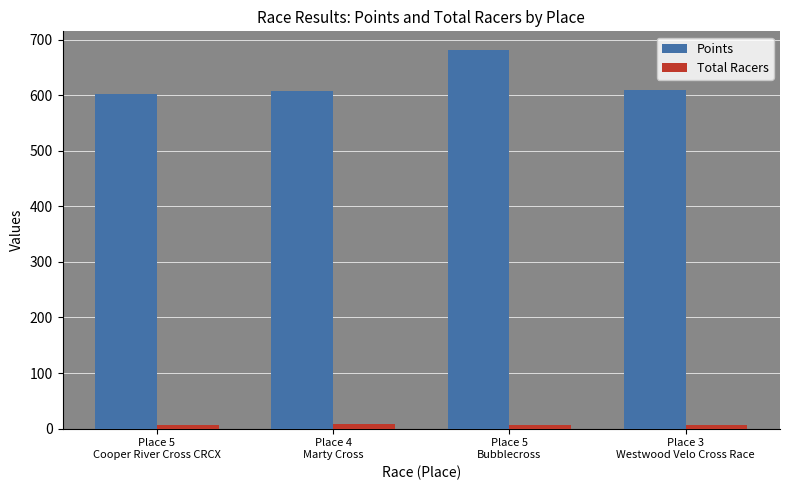

Which series has the largest total across all categories?

Points